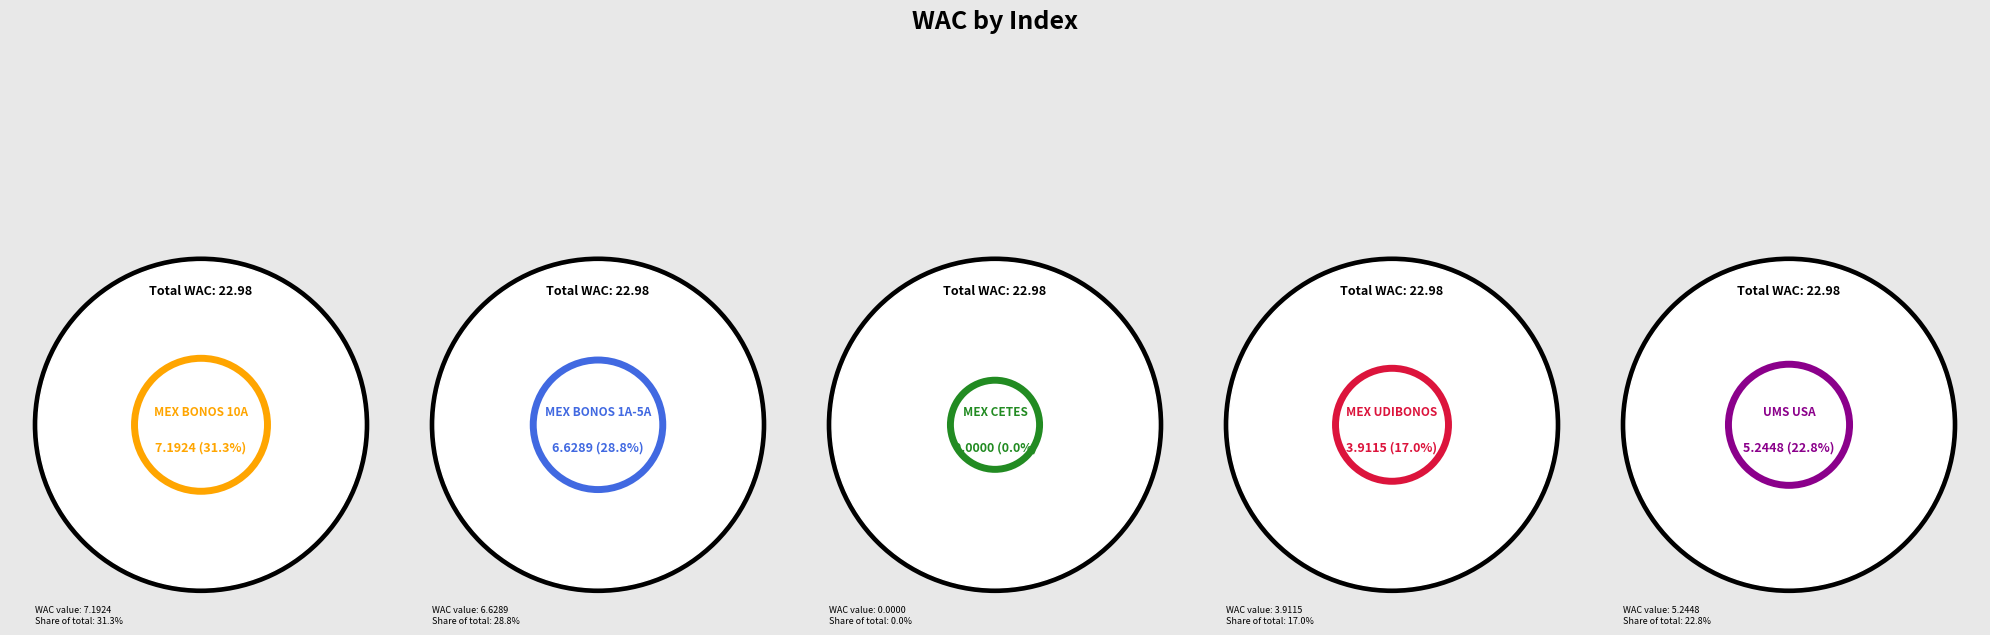

To the nearest percent, what is the difference between the VLMR_MEX_CETES and VLMR_MEX_BONOS_1A_5A slice percentages?

29%